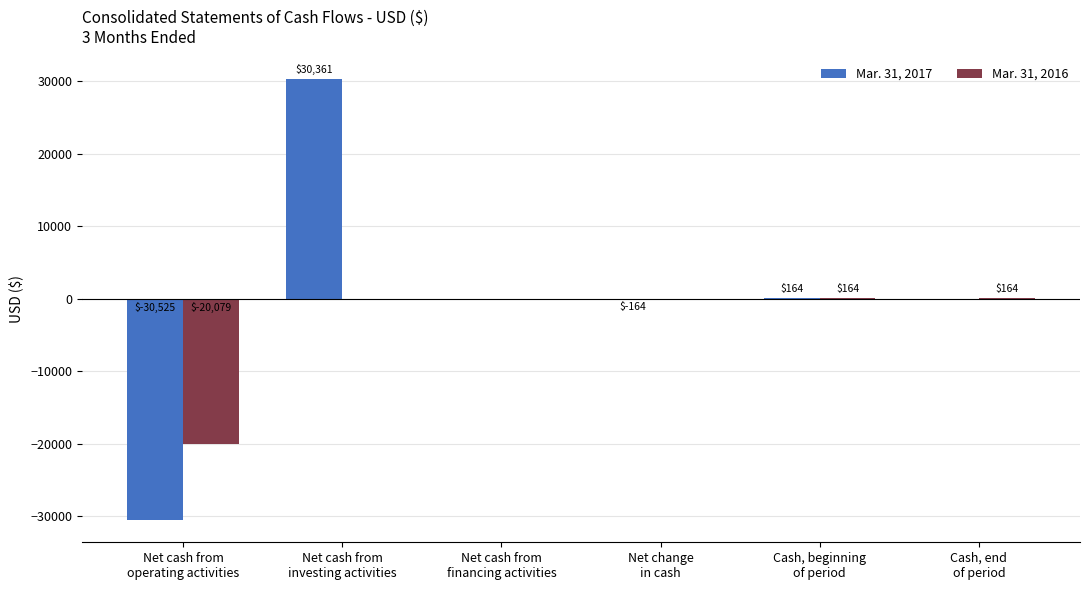

What is the sum of all Mar. 31, 2017 values?

-164